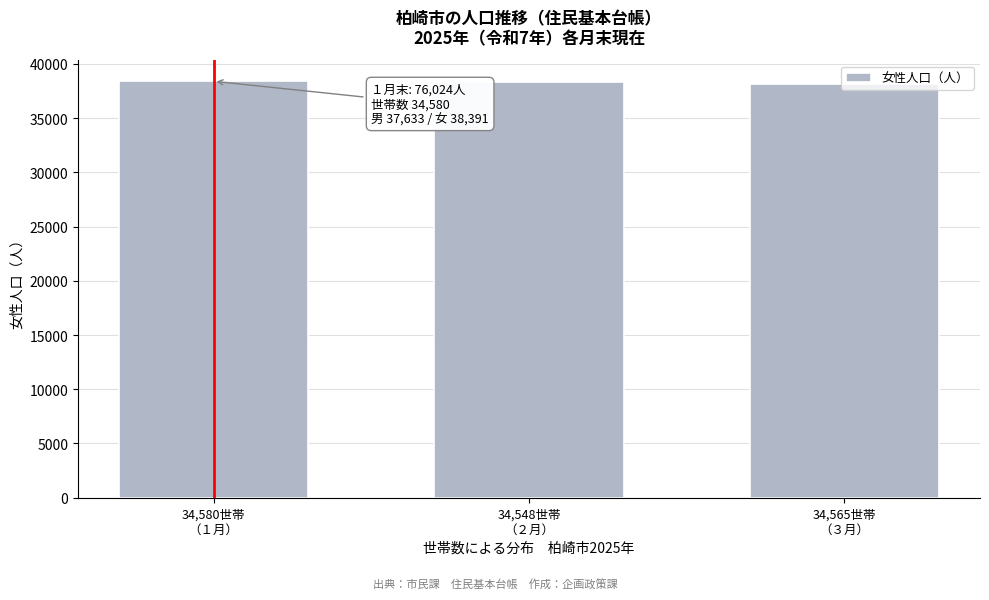

What is the value of the 2nd bar from the left?

38317